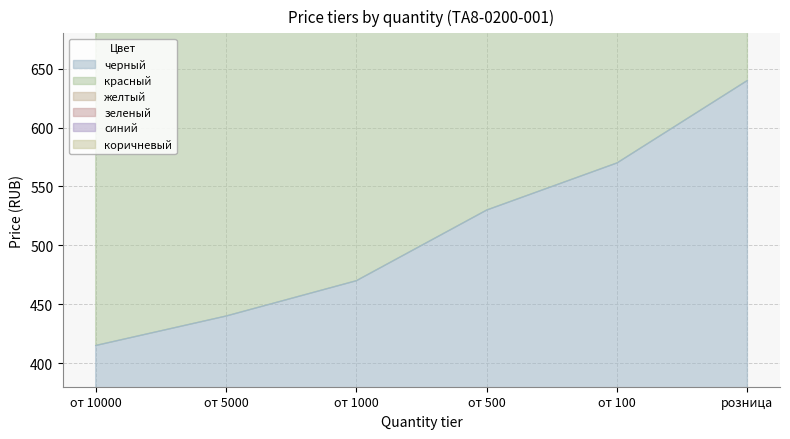

Is the value of красный at от 1000 greater than the value of зеленый at от 100?

Yes